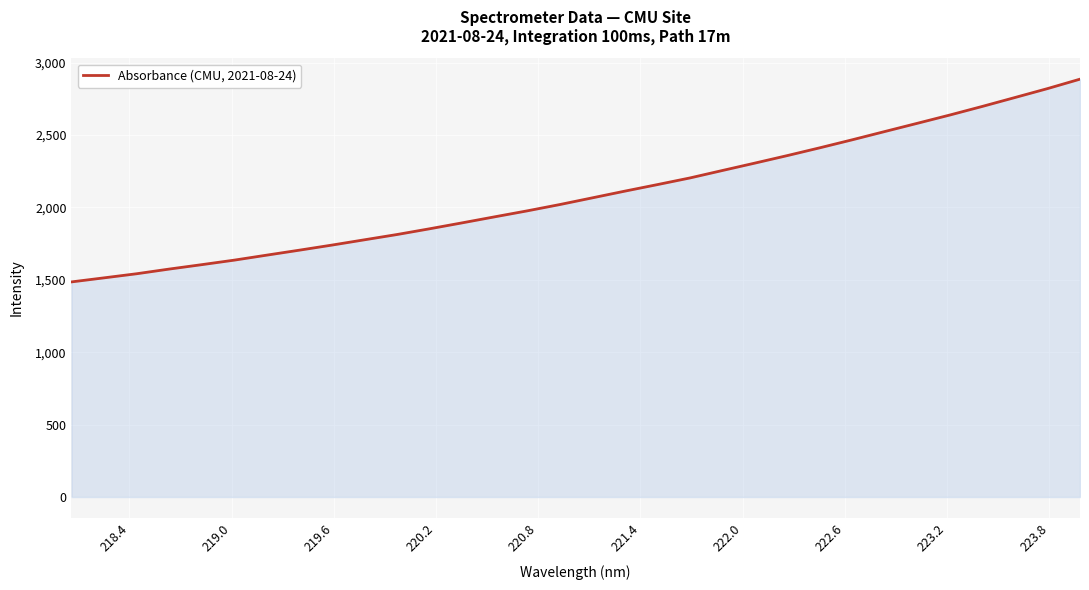

What is the difference between the maximum and minimum values?

1400.2